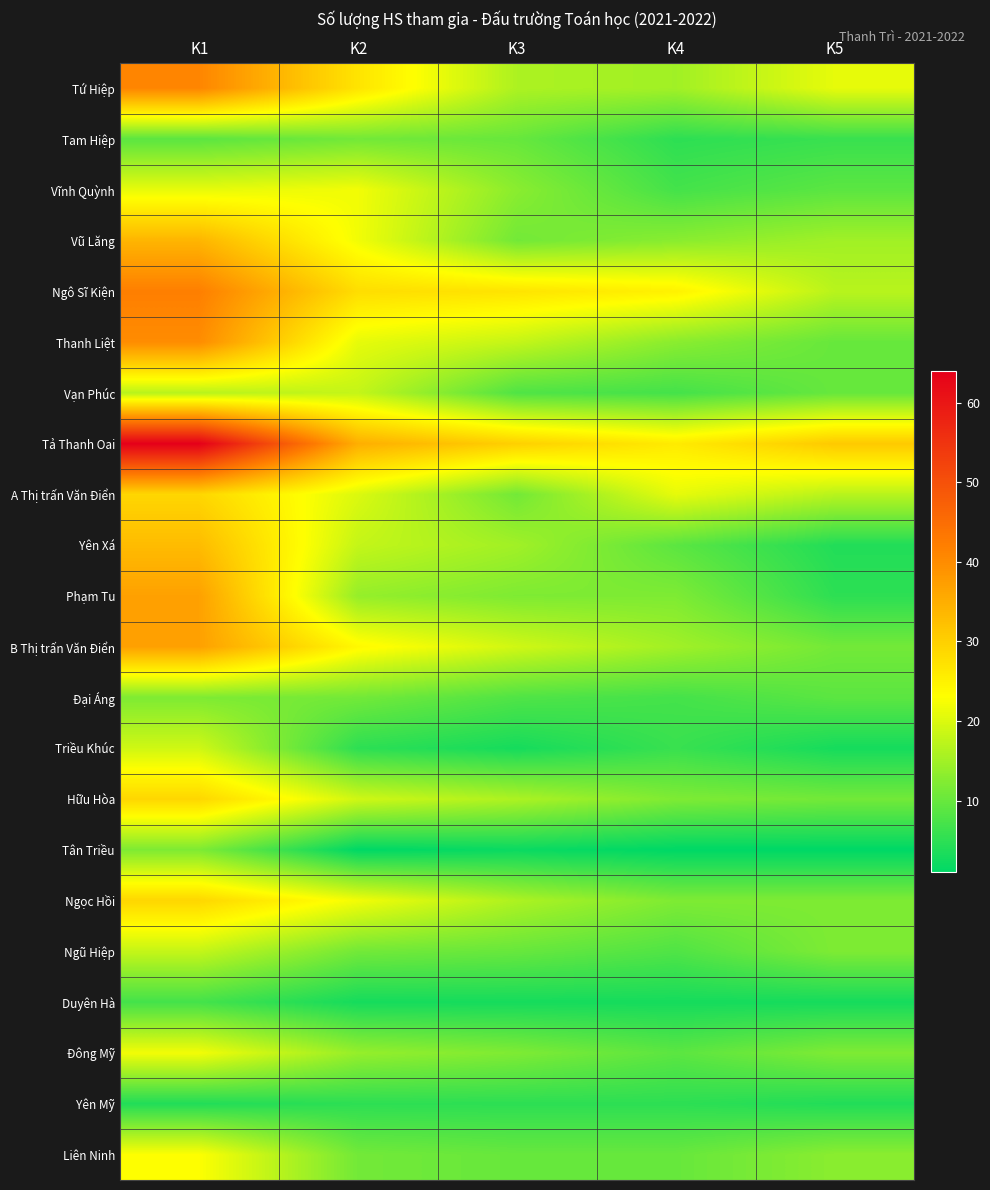

How many series are shown in this chart?

22